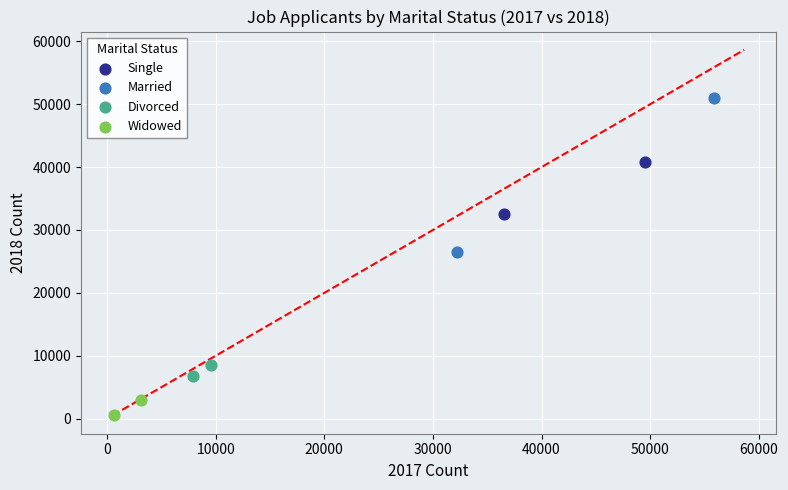

Which series reaches the minimum Y coordinate?

Widowed